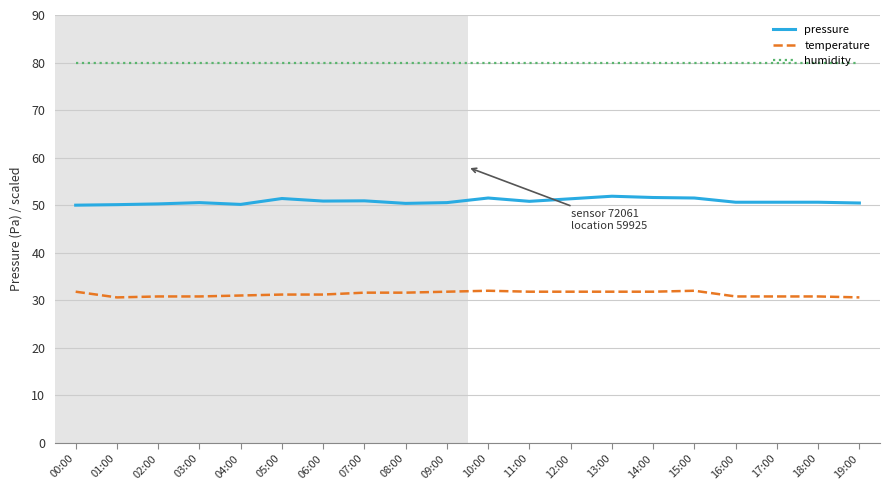

Does the chart display data point markers on the line(s)?

No